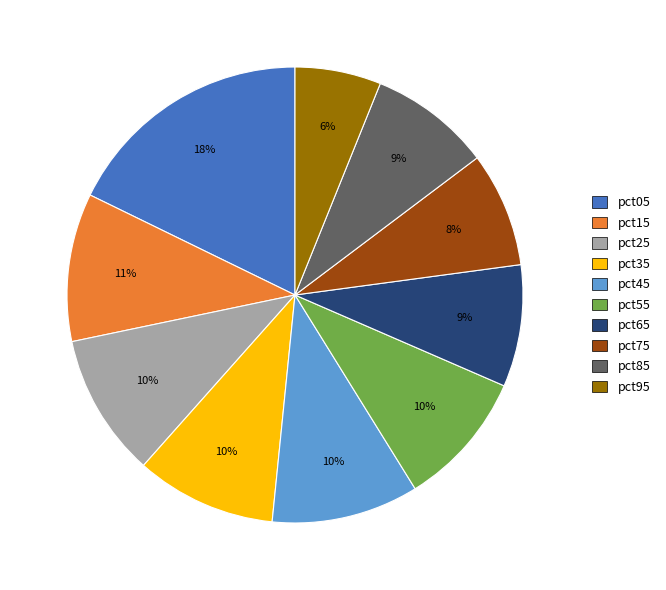

Does any single category account for the majority?

No